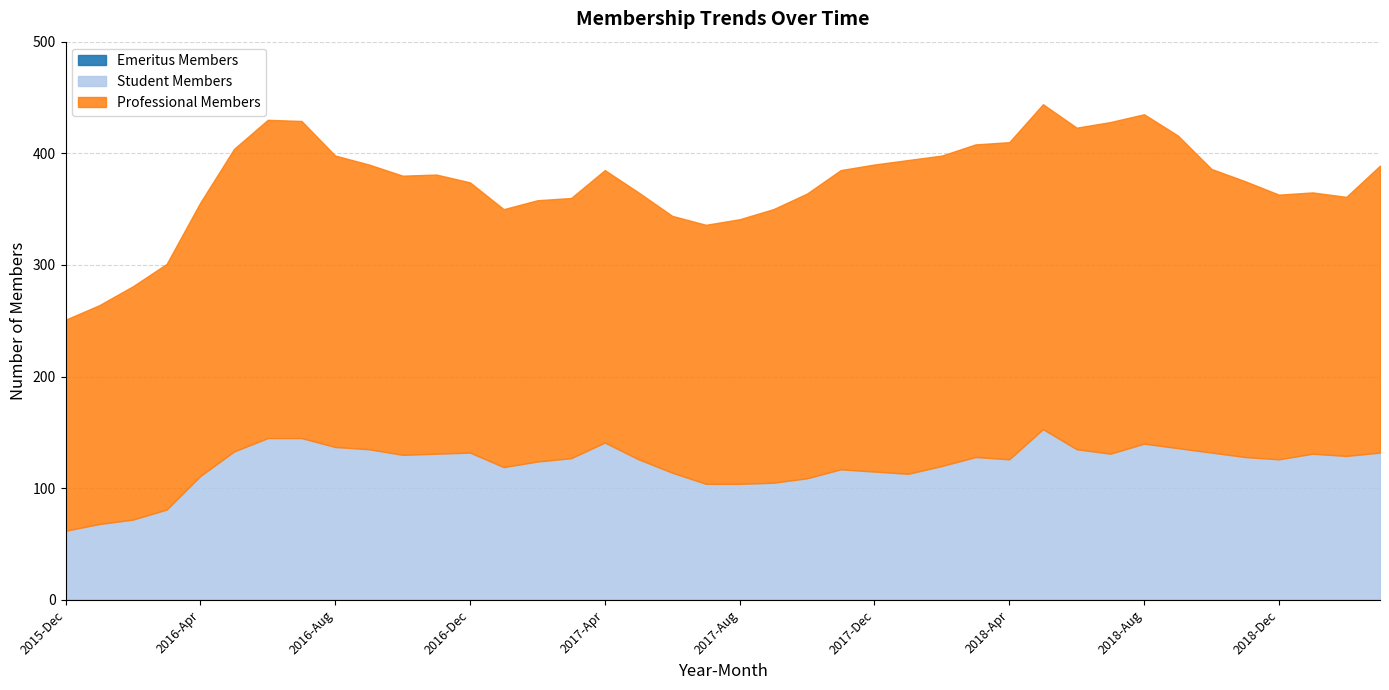

Read the Student Members value at 2018-Nov.

128